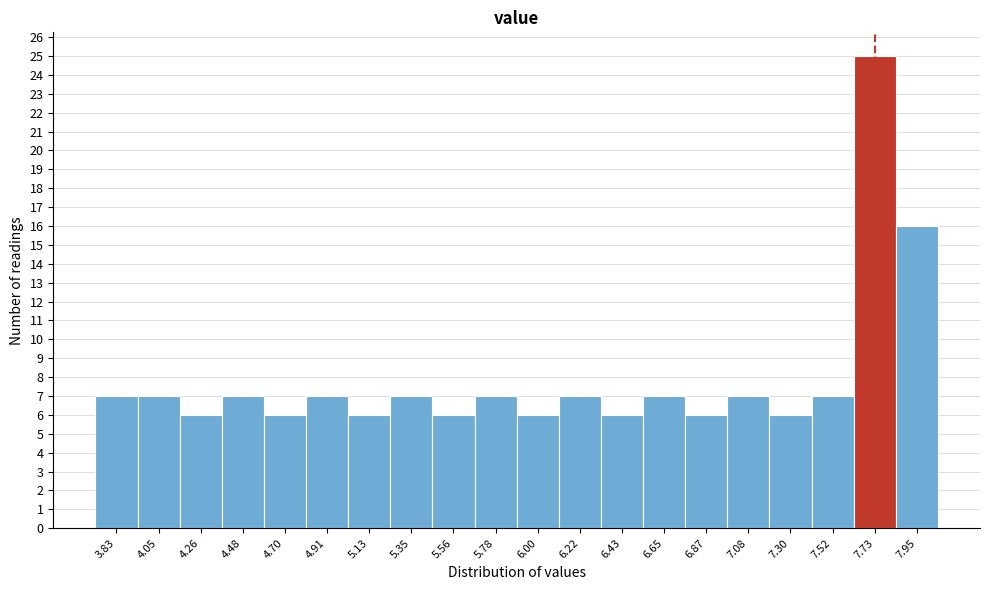

What is the height of the bar covering 5.45 to 5.65 on the x-axis? Neither the bar edges nor the heights are printed on the chart, so give them approximately, as read against the axes.

6